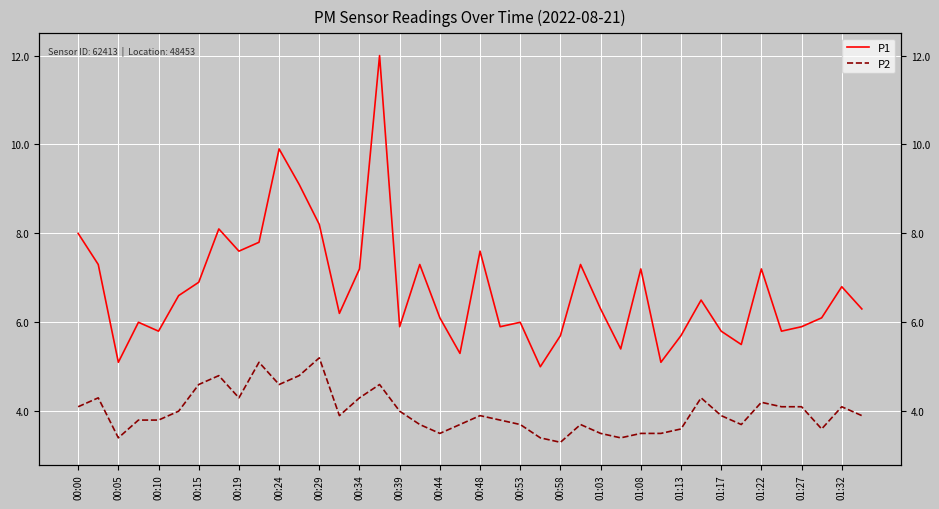

What position from the left is 00:29?

13